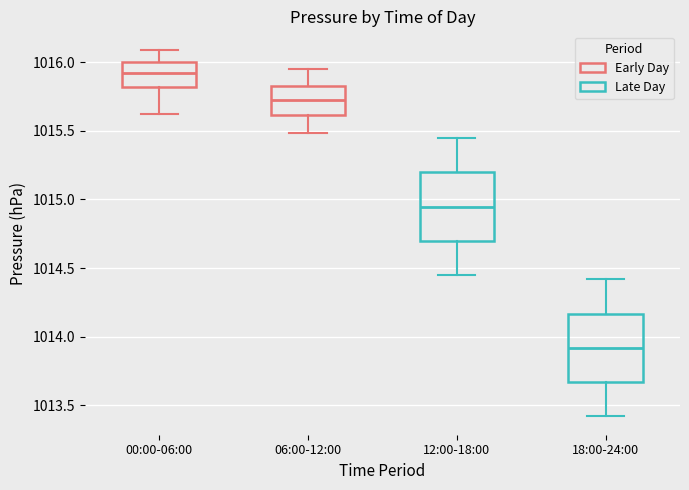

Where does the upper whisker of the box for 06:00-12:00 end on the y-axis? The values are not printed on the chart, so give them approximately, as read against the axis.

1015.95